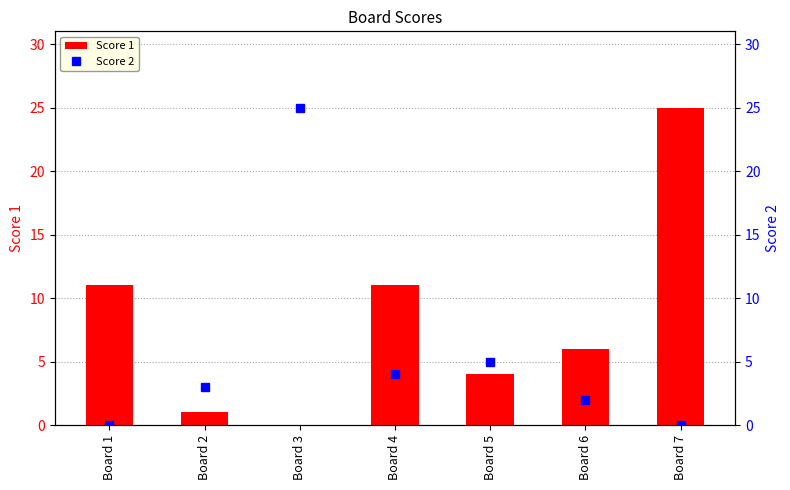

What is the maximum value for Score 2?

25